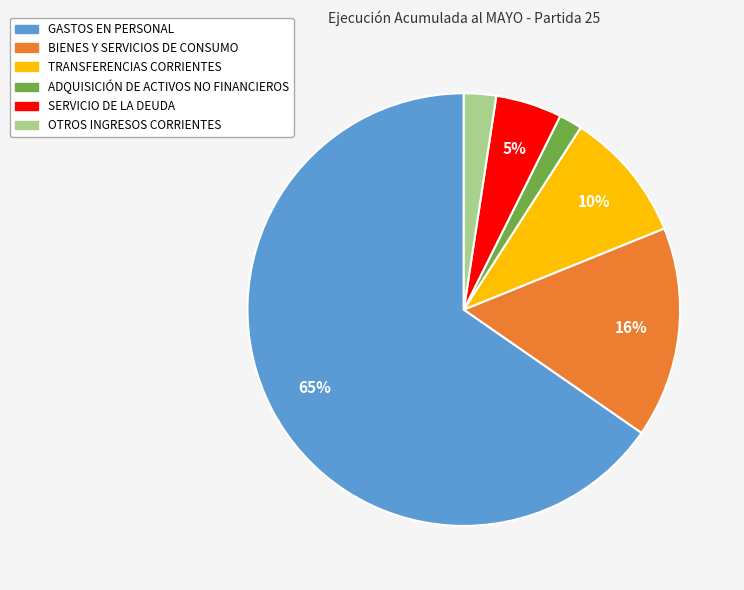

Which has a higher value, SERVICIO DE LA DEUDA or TRANSFERENCIAS CORRIENTES?

TRANSFERENCIAS CORRIENTES